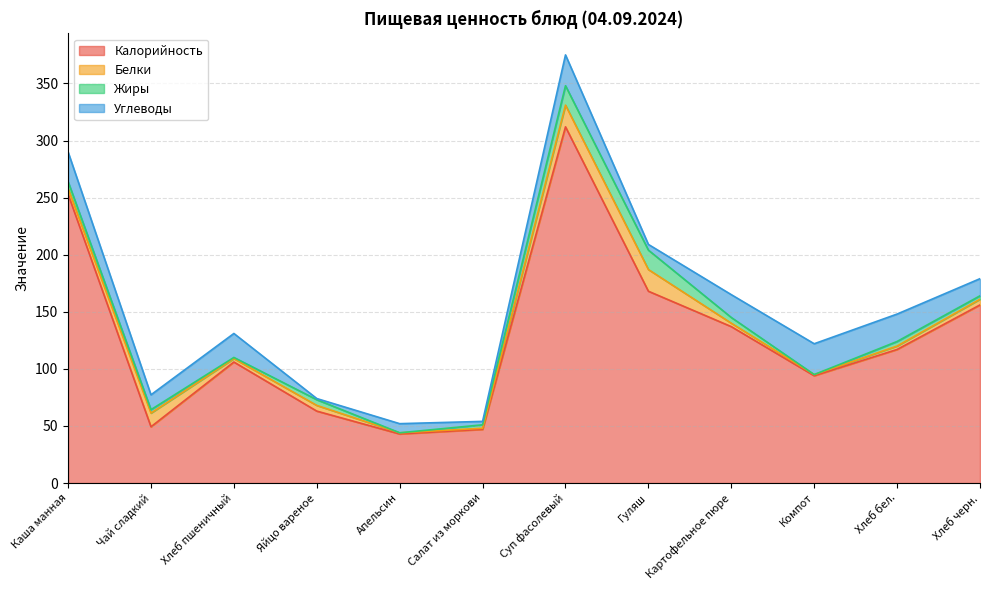

What value does the Углеводы series have at Чай сладкий?

13.0